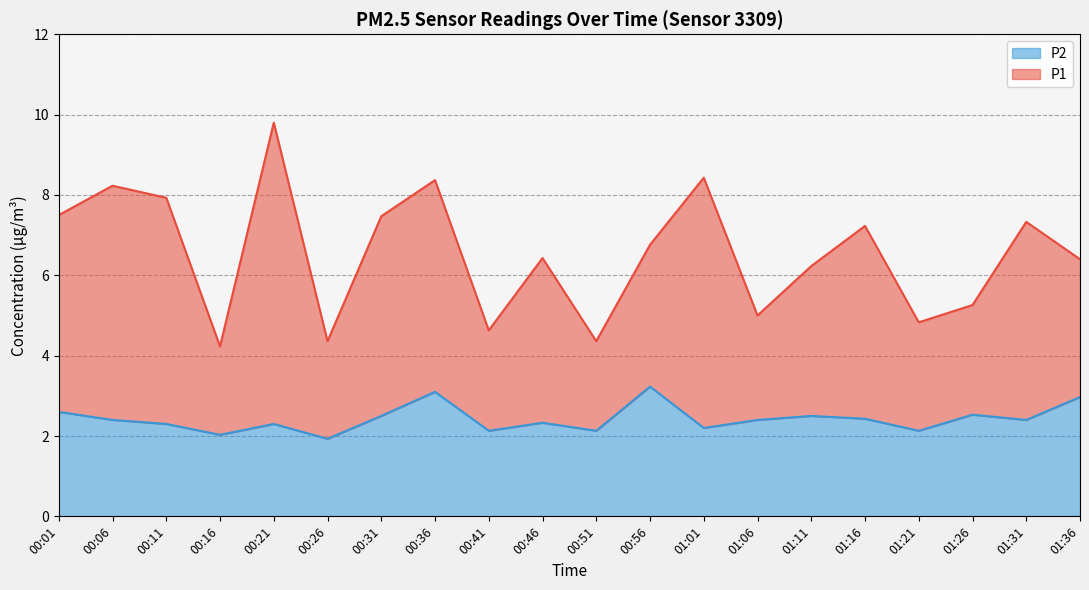

What is the sum of all values?

48.5